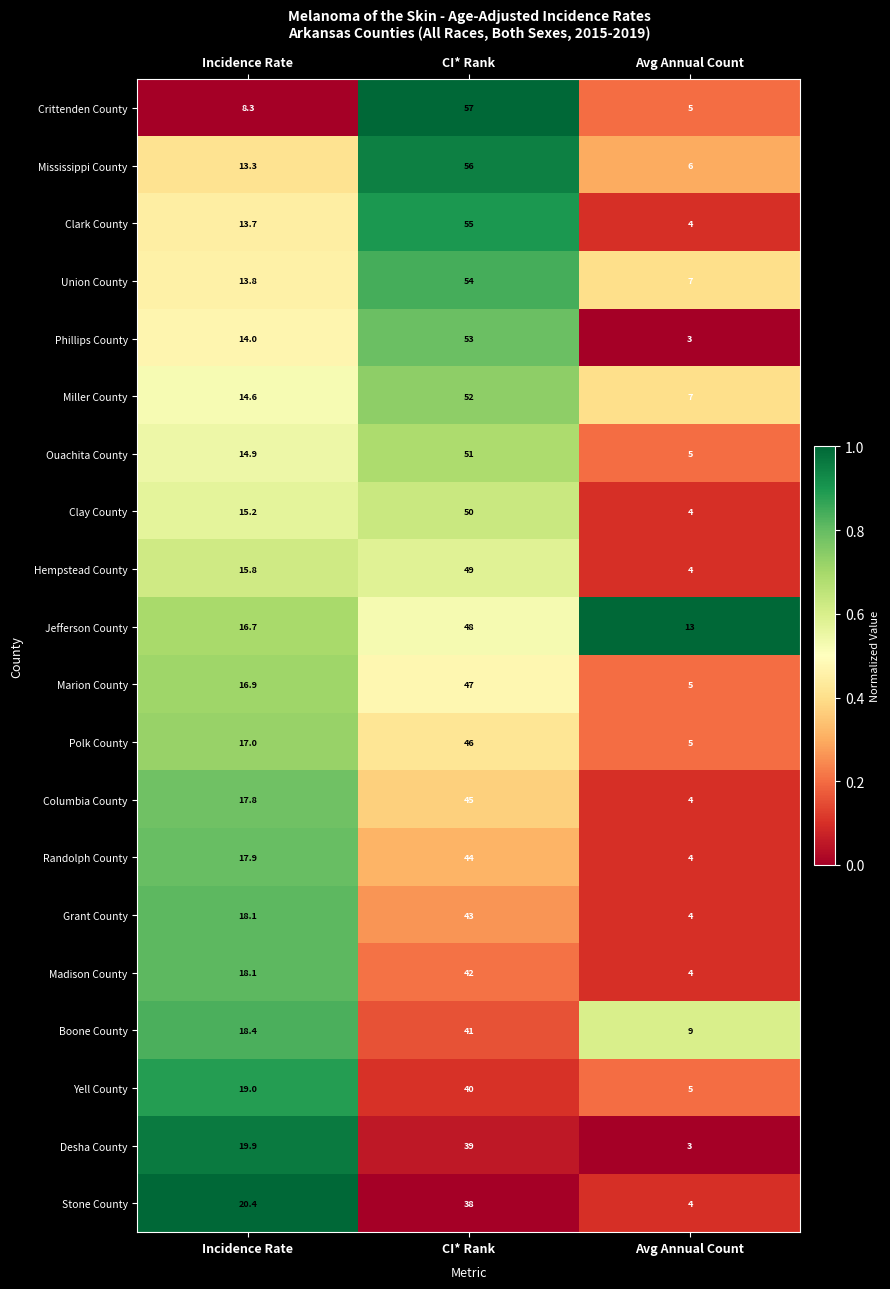

Which label corresponds to the largest value in the chart?

CI* Rank